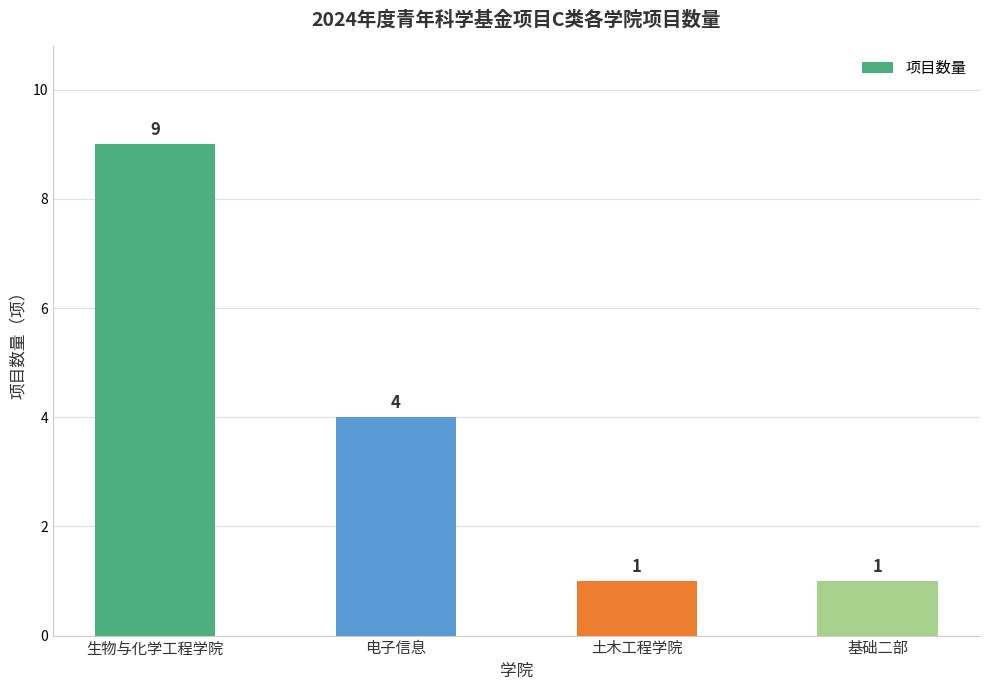

The chart shows a value of 1 at 土木工程学院. True or false?

True